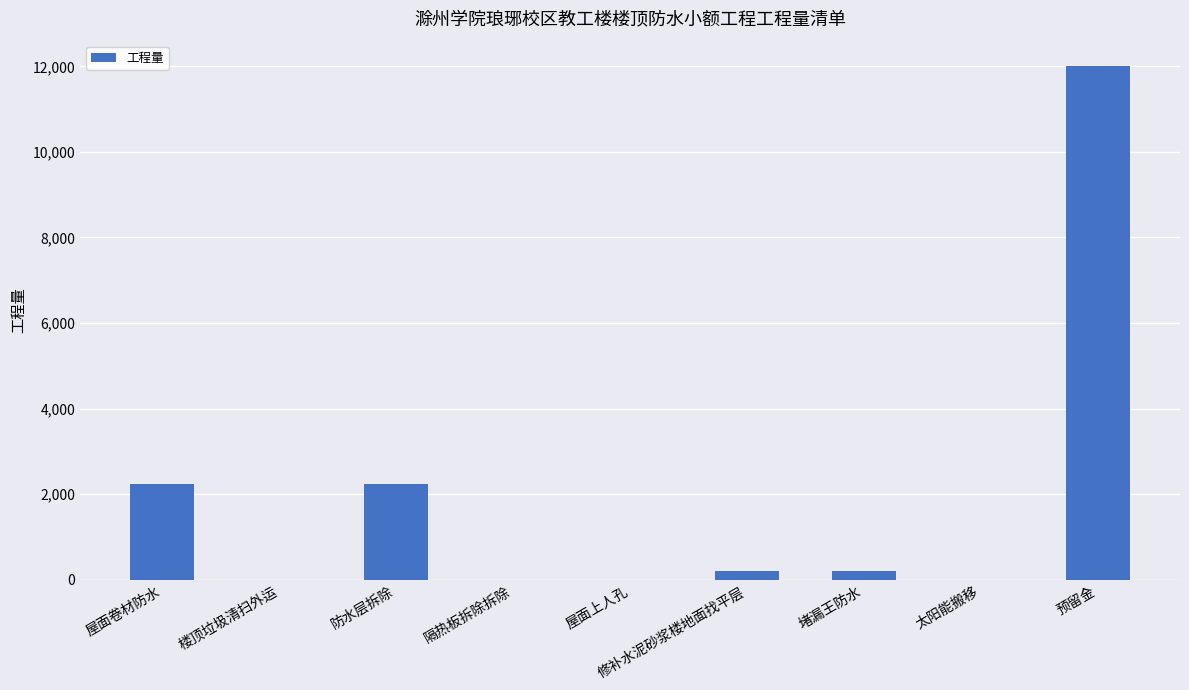

What is the approximate value at 屋面卷材防水?

2235.5